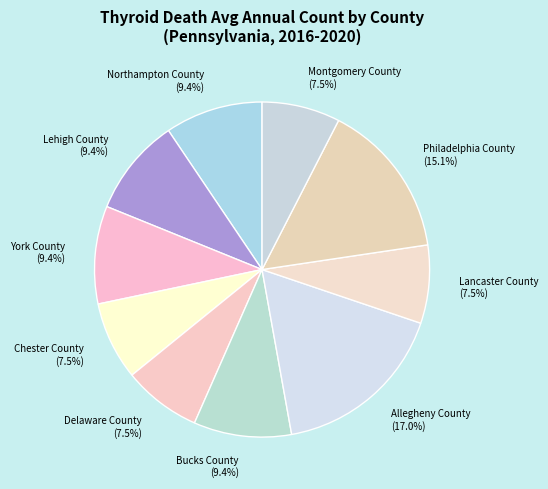

Is there any slice that represents more than half of the pie?

No